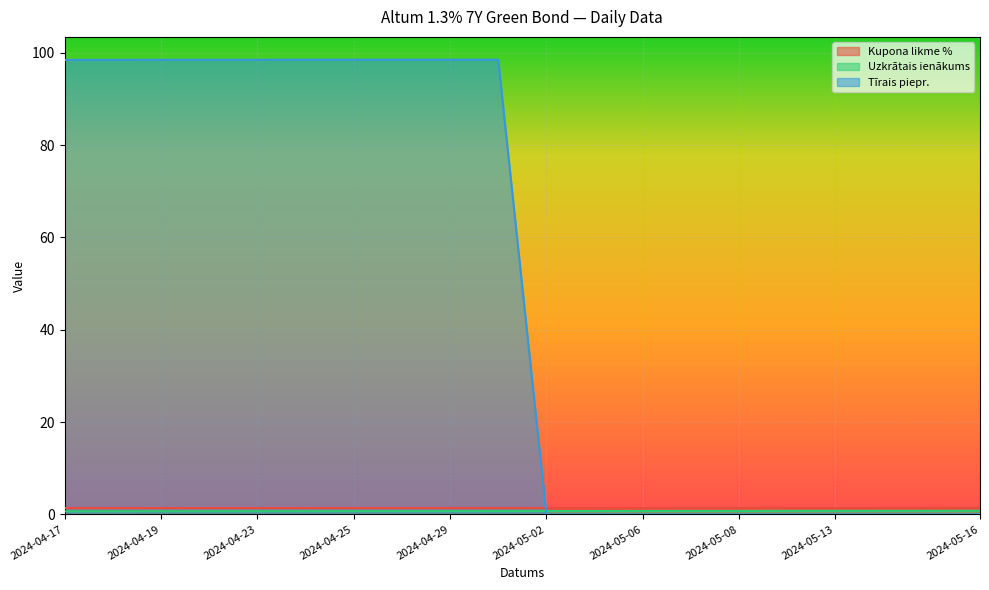

Which series has the largest range (max minus min)?

Tīrais piepr.